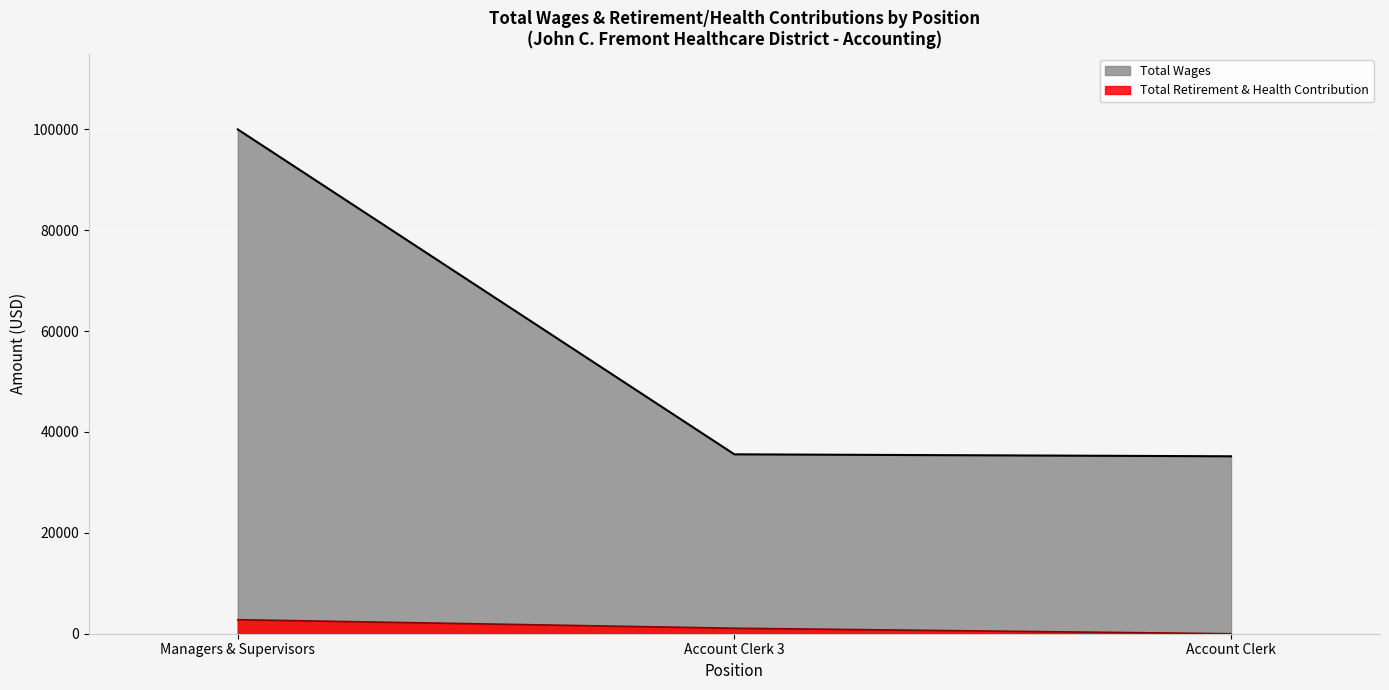

What is the difference between the maximum and minimum values in the Total Wages series?

64809